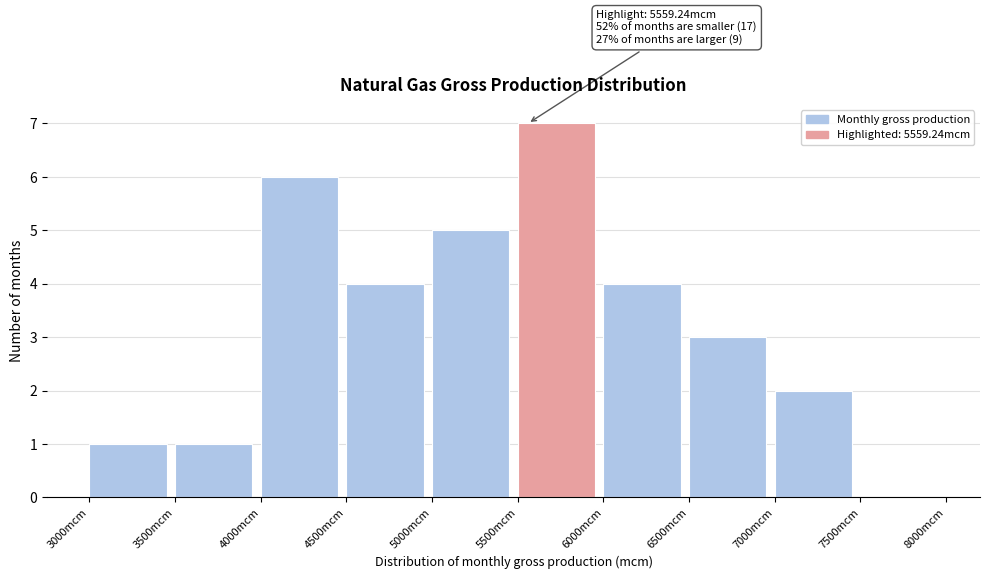

Over which range of the x-axis is the bar tallest?

5500 to 6000